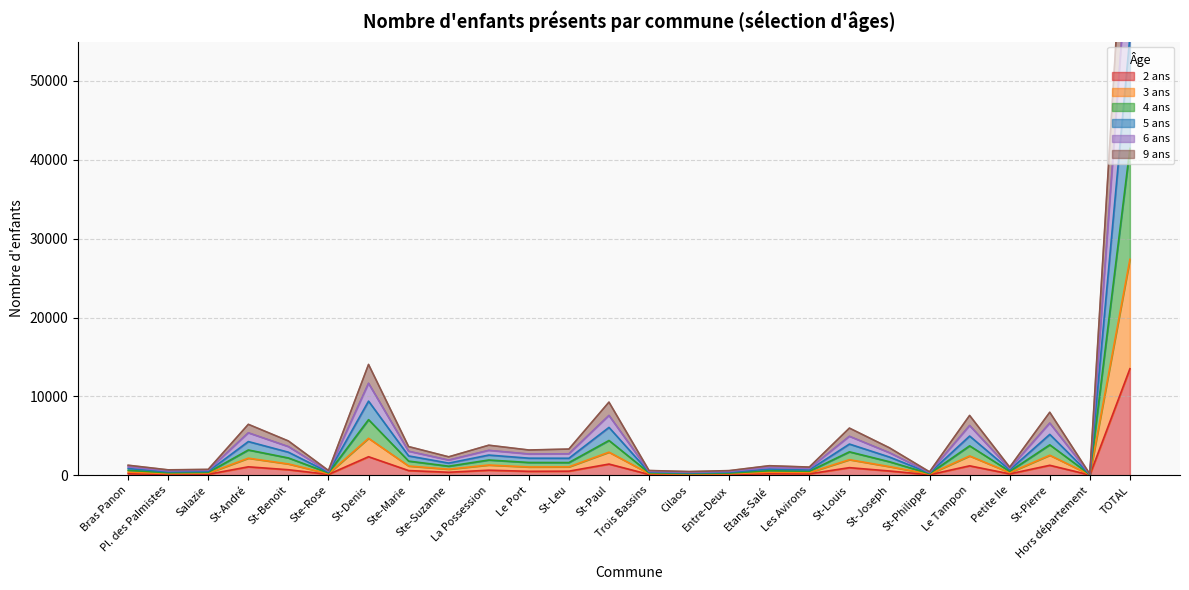

The 4 ans series shows 1708 at St-Joseph. True or false?

True